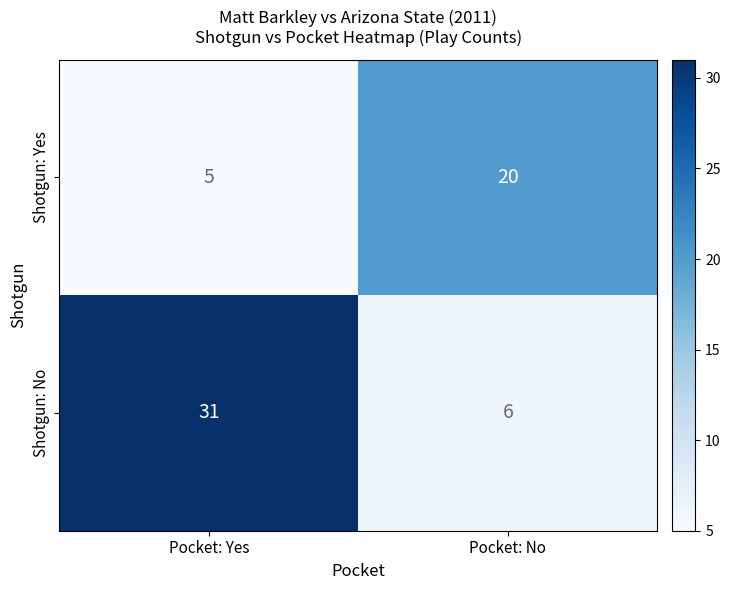

What is the highest value of the Shotgun: Yes series?

20